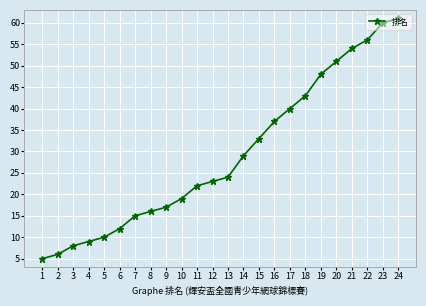

True or false: there are more than 0 points higher than both neighbors.

False